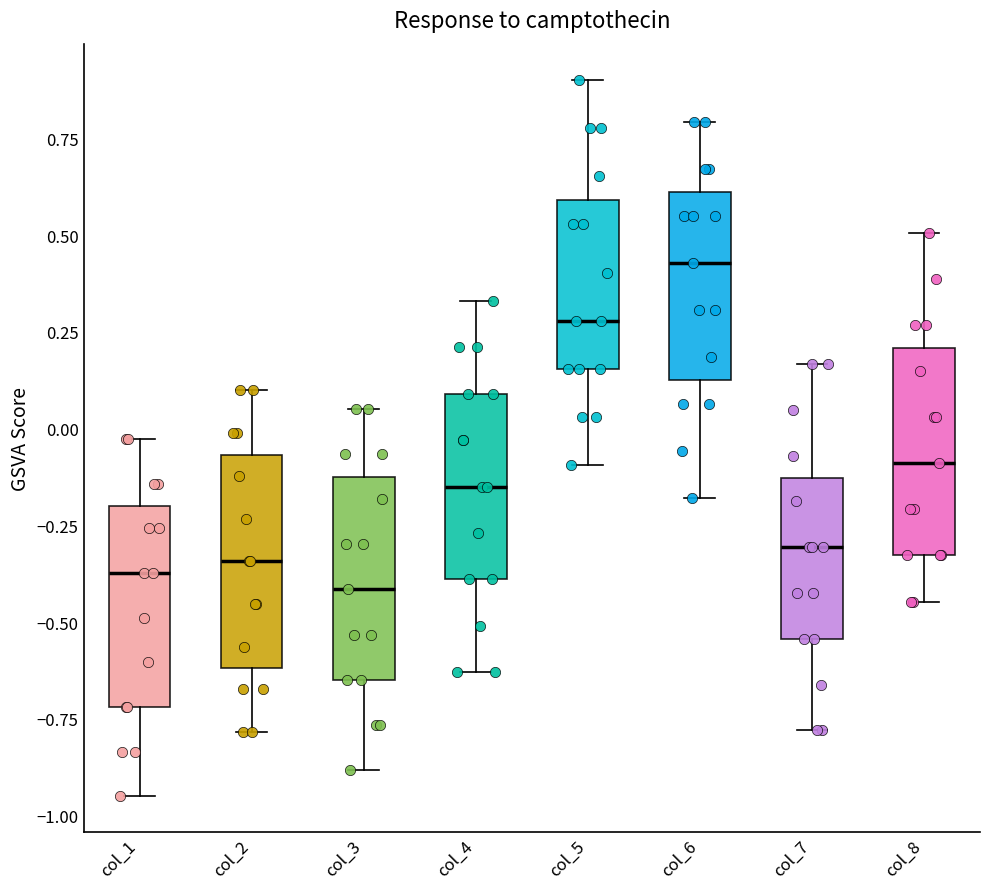

Reading left to right, read every box against the y-axis: the position of its median line, the range the box covers, and the ends of its whiskers. The values are not printed on the chart, so give them approximately, as read against the axis.

col_1: median -0.35, box -0.70 to -0.20, whiskers -0.95 to -0.05
col_2: median -0.35, box -0.60 to -0.05, whiskers -0.80 to 0.10
col_3: median -0.40, box -0.65 to -0.10, whiskers -0.90 to 0.05
col_4: median -0.15, box -0.40 to 0.10, whiskers -0.65 to 0.35
col_5: median 0.30, box 0.15 to 0.60, whiskers -0.10 to 0.90
col_6: median 0.45, box 0.15 to 0.60, whiskers -0.20 to 0.80
col_7: median -0.30, box -0.55 to -0.15, whiskers -0.80 to 0.15
col_8: median -0.10, box -0.35 to 0.20, whiskers -0.45 to 0.50